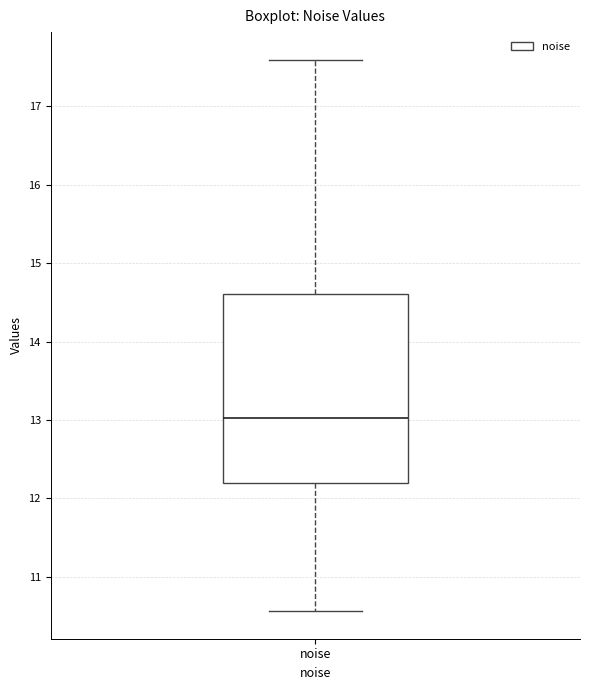

Read this box plot against the y-axis: the position of the median line, the range covered by the box, and the ends of both whiskers. The values are not printed on the chart, so give them approximately, as read against the axis.

median 13.0, box 12.2 to 14.6, whiskers 10.6 to 17.6